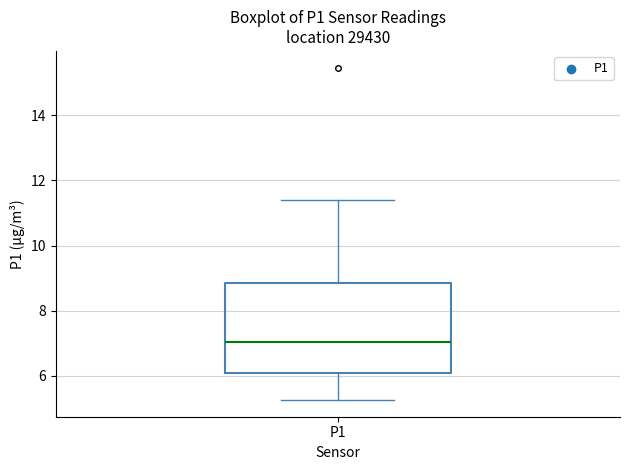

Where does the lower whisker of the box for P1 end on the y-axis? The values are not printed on the chart, so give them approximately, as read against the axis.

5.2